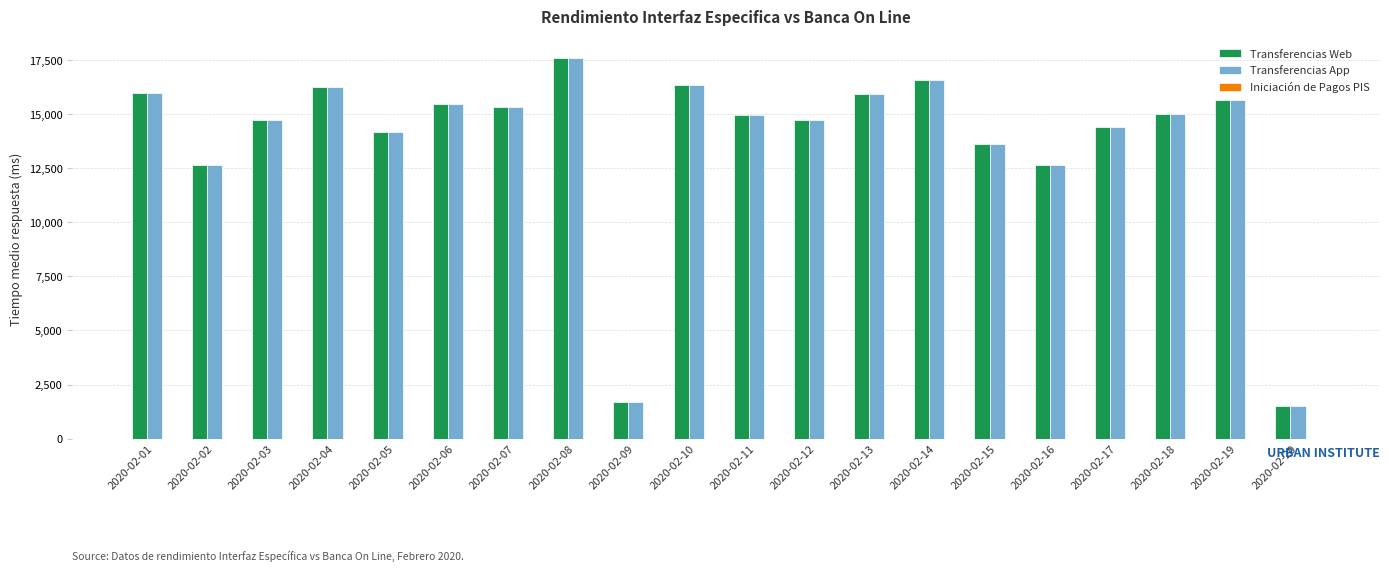

Are the bars horizontal?

No